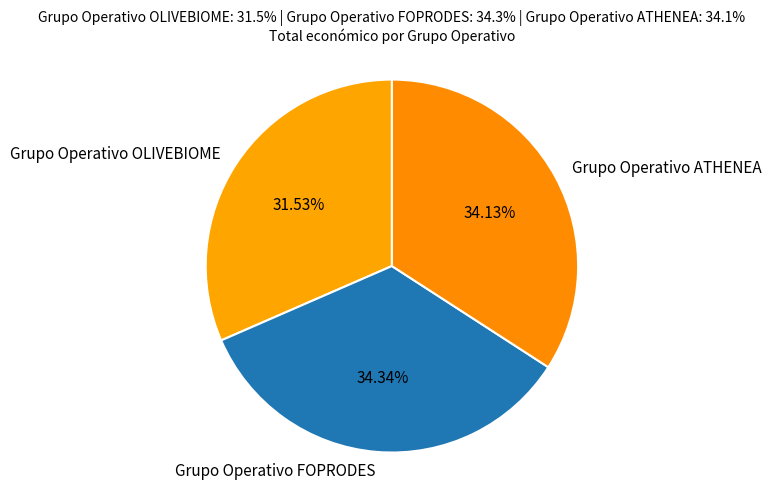

The Grupo Operativo ATHENEA slice represents 23% of the pie. True or false?

False